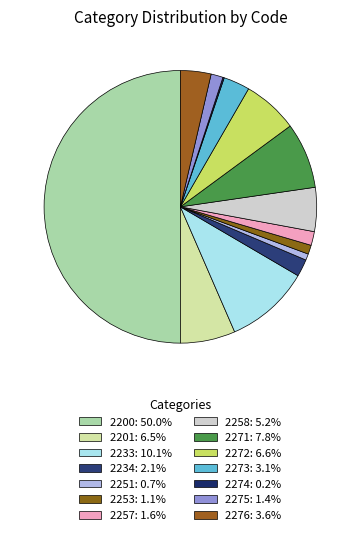

Is 2273 the majority of the pie?

No